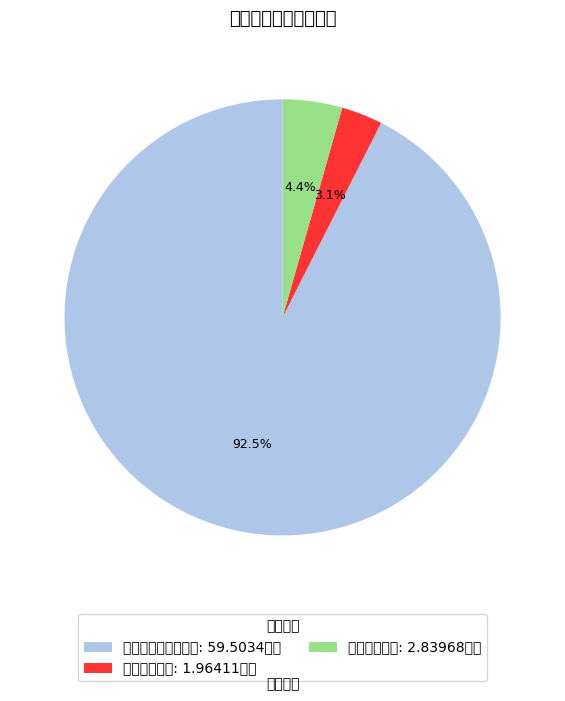

Which category has the smallest portion of the pie?

卫生健康支出